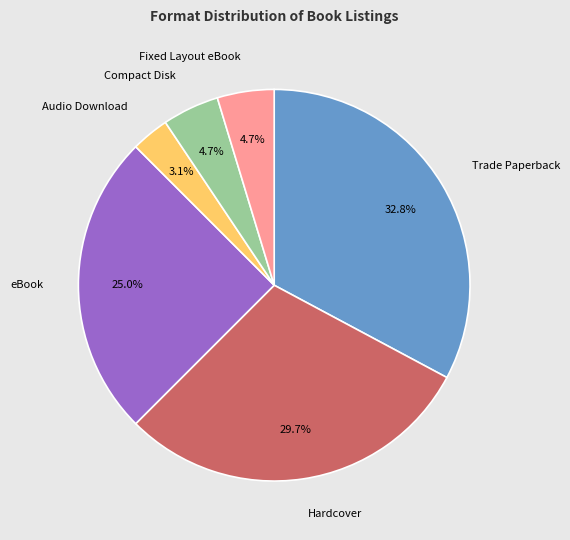

Is it true that Trade Paperback is 33% of the pie?

True